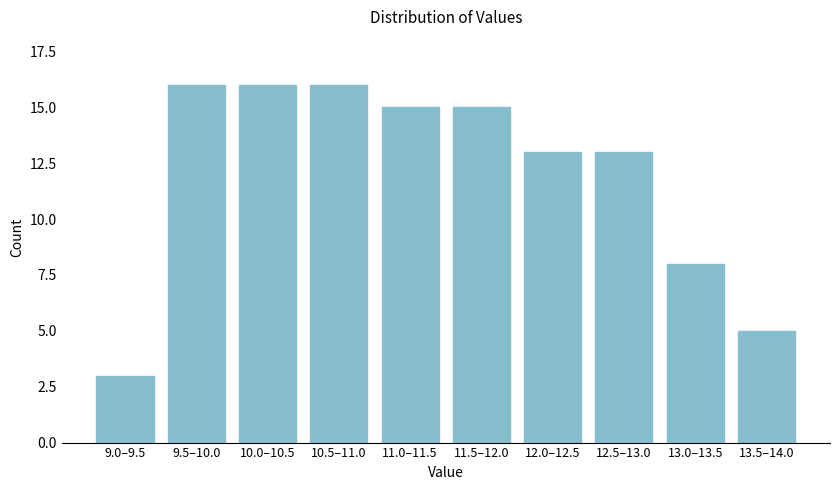

Reading left to right, what are all the values shown in this chart?

9.0–9.5=3	9.5–10.0=16	10.0–10.5=16	10.5–11.0=16	11.0–11.5=15	11.5–12.0=15	12.0–12.5=13	12.5–13.0=13	13.0–13.5=8	13.5–14.0=5